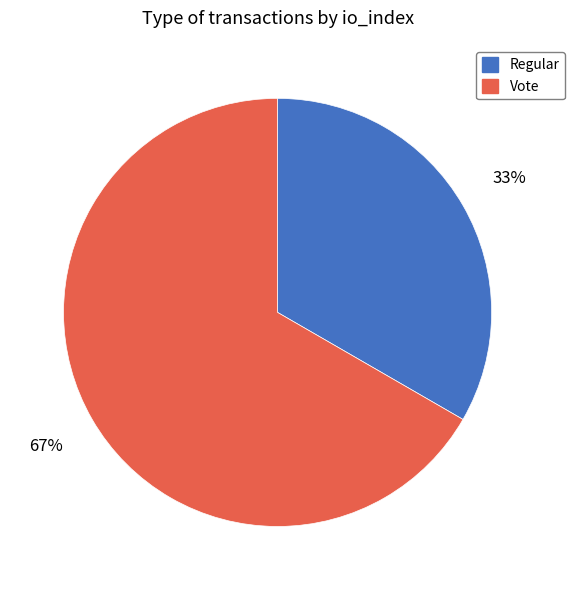

The Vote slice represents 67% of the pie. True or false?

True